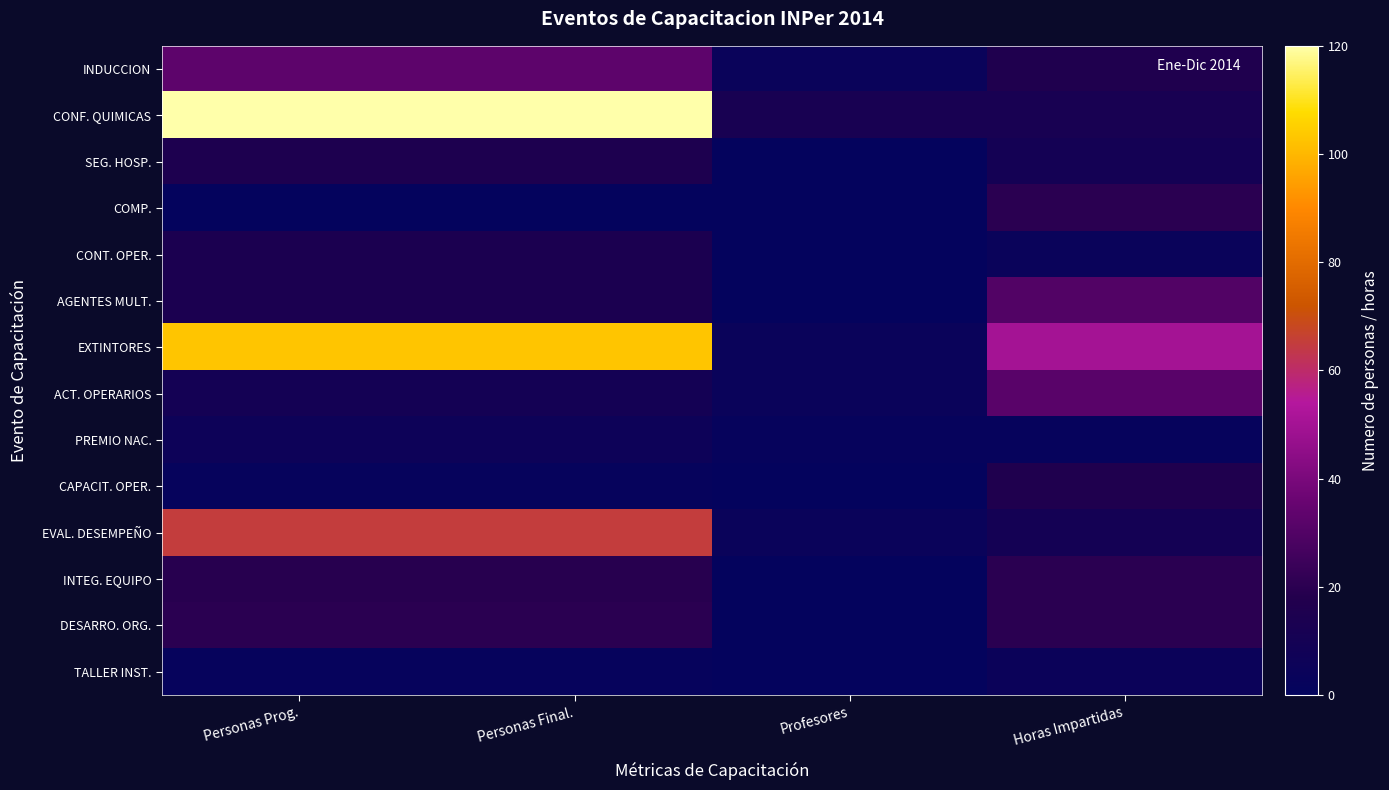

Reading right to left, transcribe all the data shown in this chart.

INDUCCION: Horas Impartidas=16	Profesores=4	Personas Final.=33	Personas Prog.=33
CONF. QUIMICAS: Horas Impartidas=12	Profesores=12	Personas Final.=120	Personas Prog.=120
SEG. HOSP.: Horas Impartidas=10	Profesores=1	Personas Final.=15	Personas Prog.=15
COMP.: Horas Impartidas=20	Profesores=1	Personas Final.=1	Personas Prog.=1
CONT. OPER.: Horas Impartidas=4	Profesores=1	Personas Final.=14	Personas Prog.=14
AGENTES MULT.: Horas Impartidas=30	Profesores=1	Personas Final.=14	Personas Prog.=14
EXTINTORES: Horas Impartidas=50	Profesores=4	Personas Final.=103	Personas Prog.=103
ACT. OPERARIOS: Horas Impartidas=32	Profesores=4	Personas Final.=10	Personas Prog.=10
PREMIO NAC.: Horas Impartidas=2	Profesores=2	Personas Final.=6	Personas Prog.=6
CAPACIT. OPER.: Horas Impartidas=16	Profesores=1	Personas Final.=2	Personas Prog.=2
EVAL. DESEMPEÑO: Horas Impartidas=10	Profesores=4	Personas Final.=65	Personas Prog.=65
INTEG. EQUIPO: Horas Impartidas=20	Profesores=1	Personas Final.=19	Personas Prog.=19
DESARRO. ORG.: Horas Impartidas=20	Profesores=1	Personas Final.=20	Personas Prog.=20
TALLER INST.: Horas Impartidas=5	Profesores=1	Personas Final.=2	Personas Prog.=2